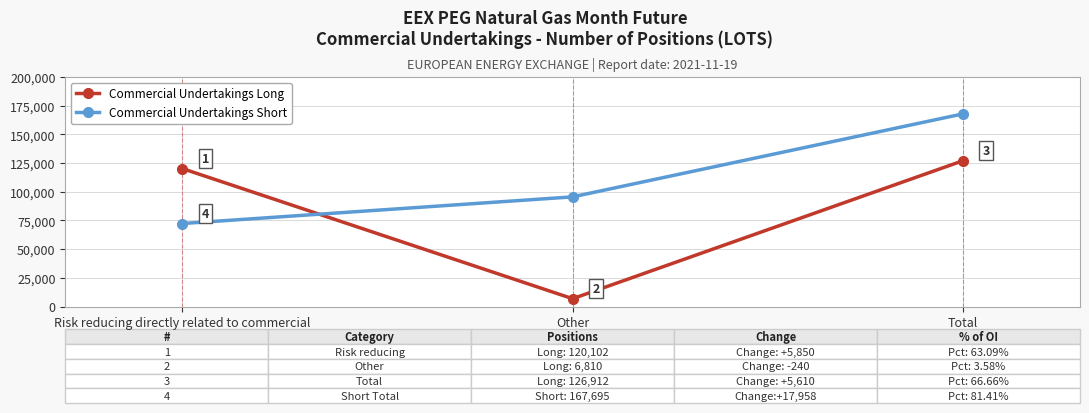

What is the lowest value of the Commercial Undertakings Short series?

72235.0